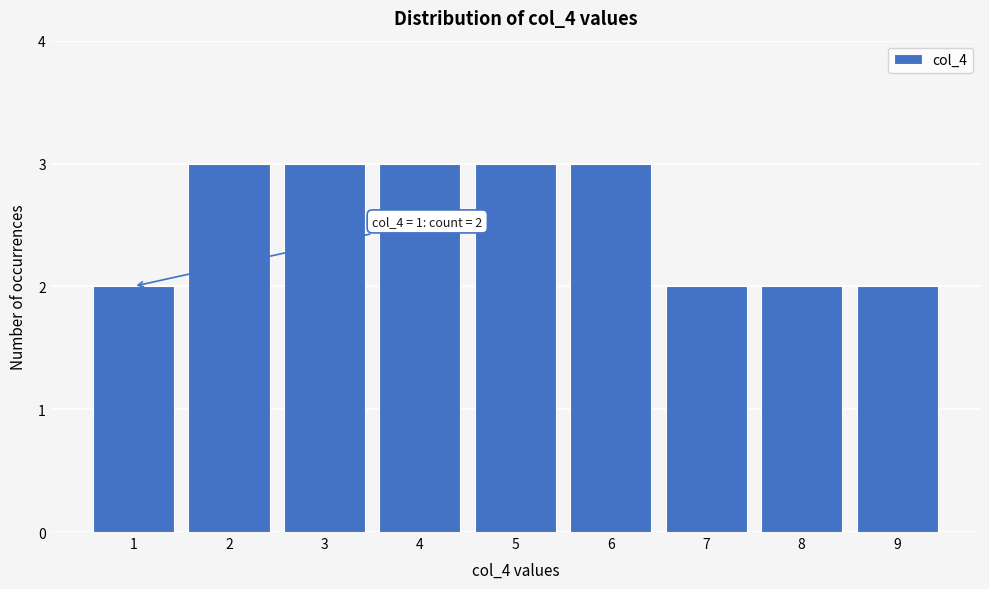

Reading right to left, transcribe all the data shown in this chart.

9=2	8=2	7=2	6=3	5=3	4=3	3=3	2=3	1=2